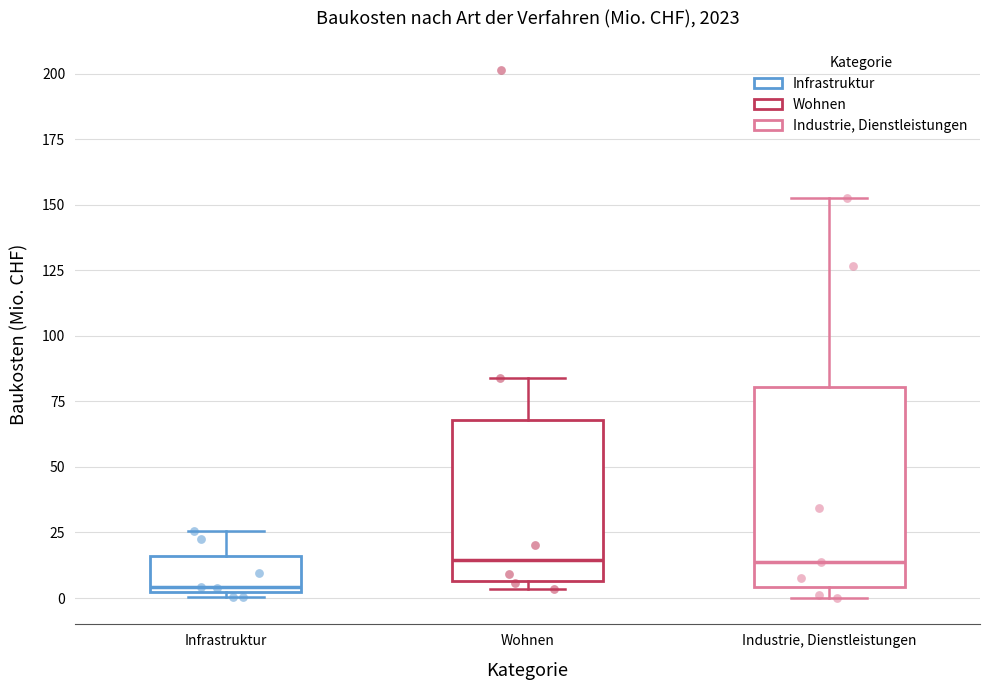

Comparing the boxes themselves (not the whiskers), which one is the tallest?

Industrie, Dienstleistungen